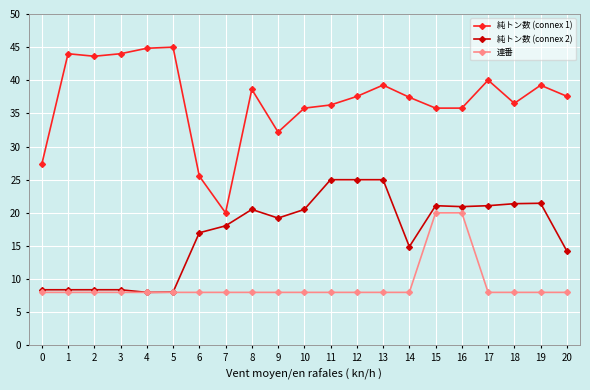

What is the difference between the highest and lowest values at 19?

31.3